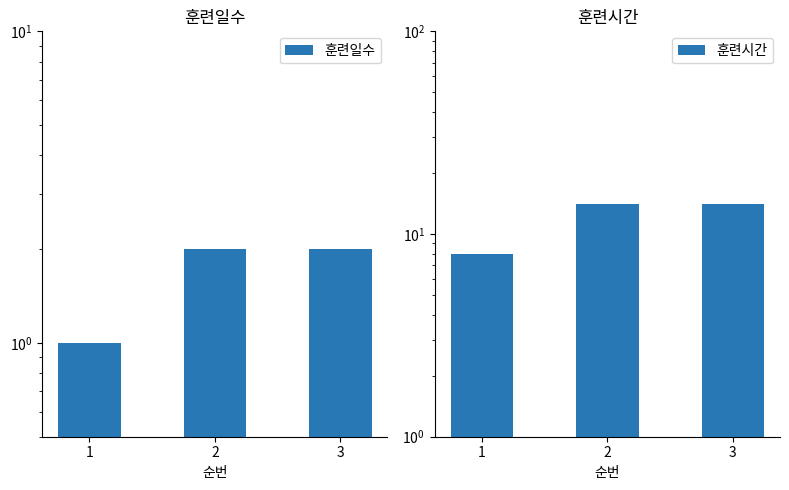

How many groups of bars are there?

3